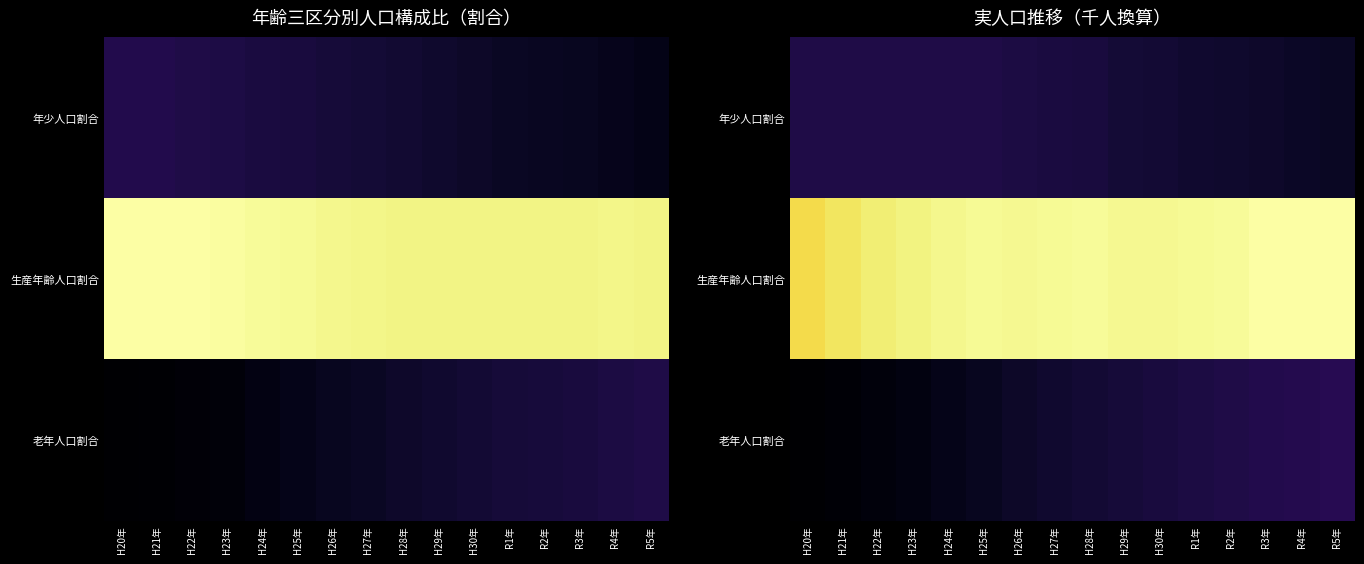

At H22年, list the series in order from largest to smallest.

生産年齢人口割合, 年少人口割合, 老年人口割合